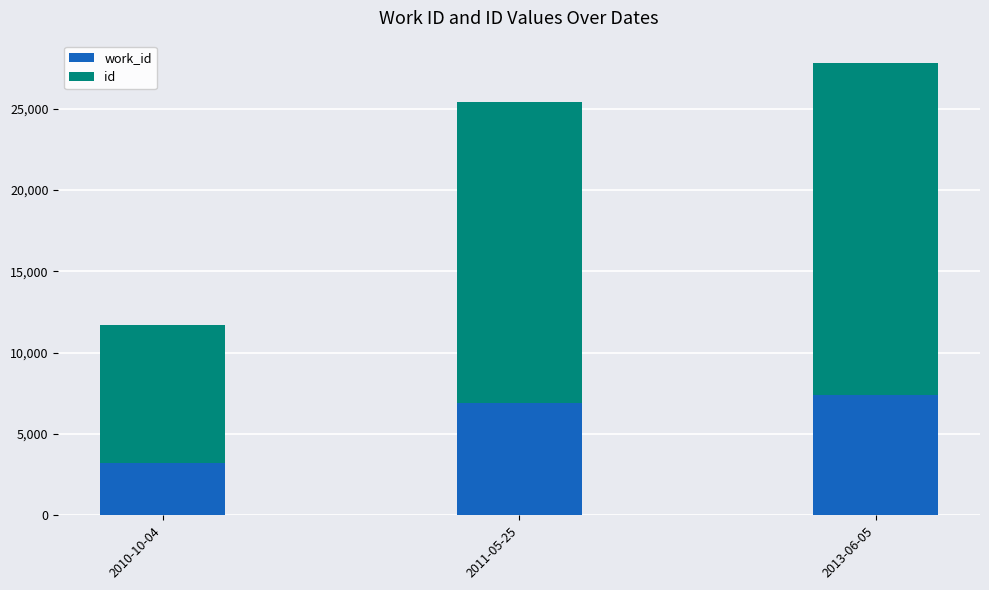

At which category is the sum across all series the highest?

2013-06-05